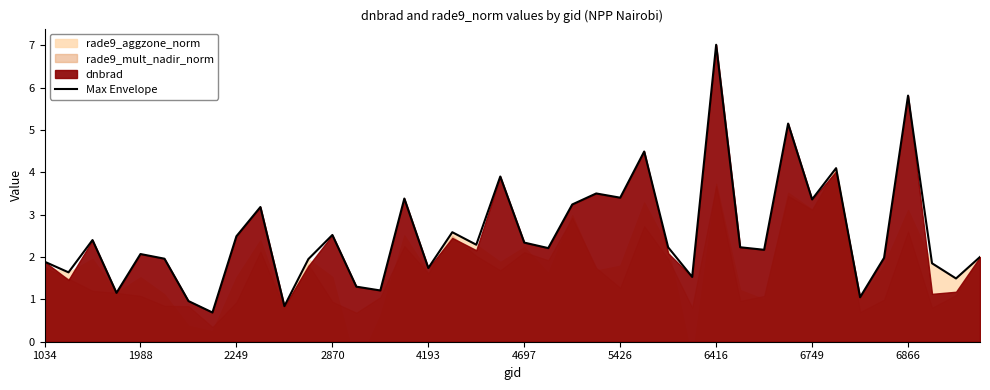

True or false: the data shows 7.1 at 25.

False